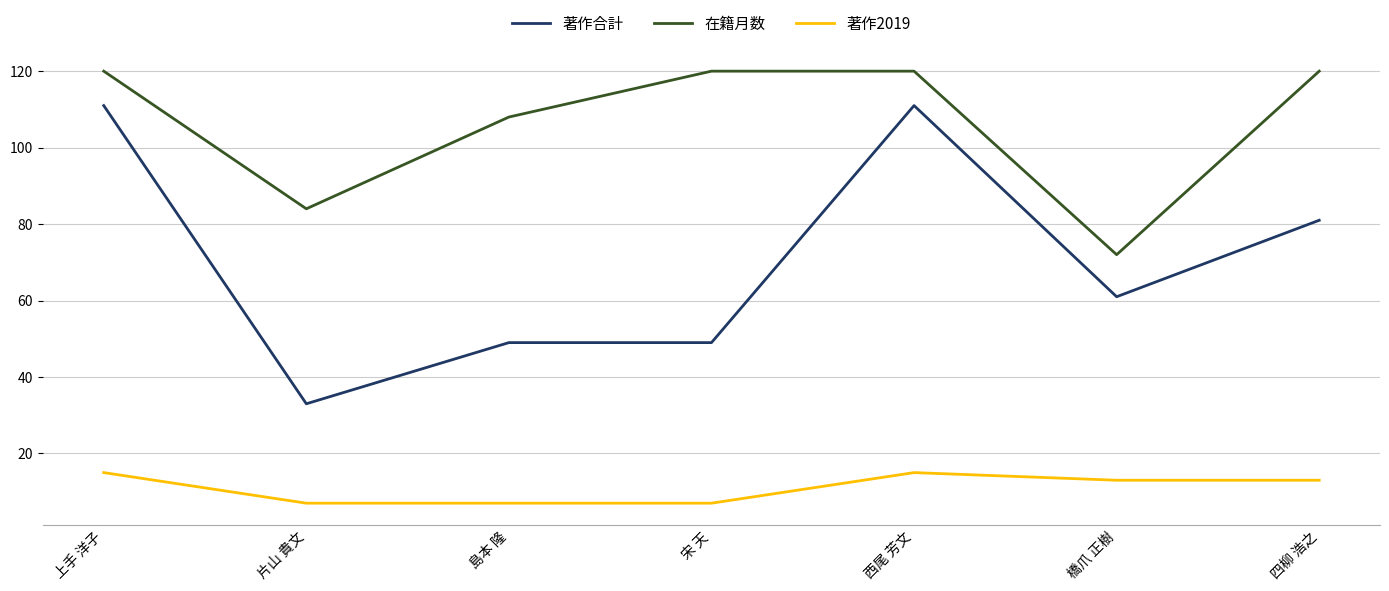

How many distinct data groups are displayed?

3